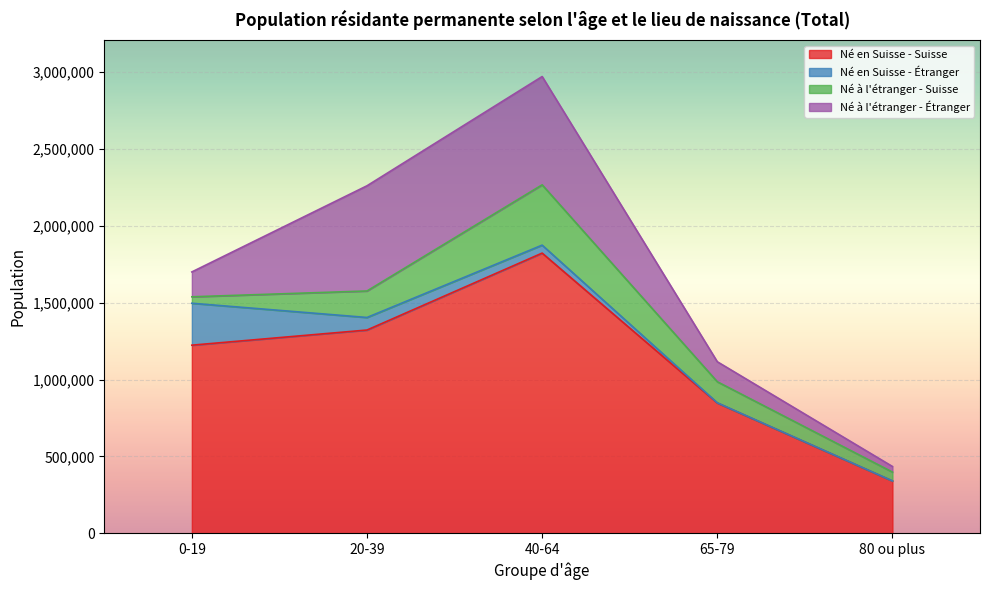

True or false: Né en Suisse - Suisse and Né à l'étranger - Étranger cross at least once.

False